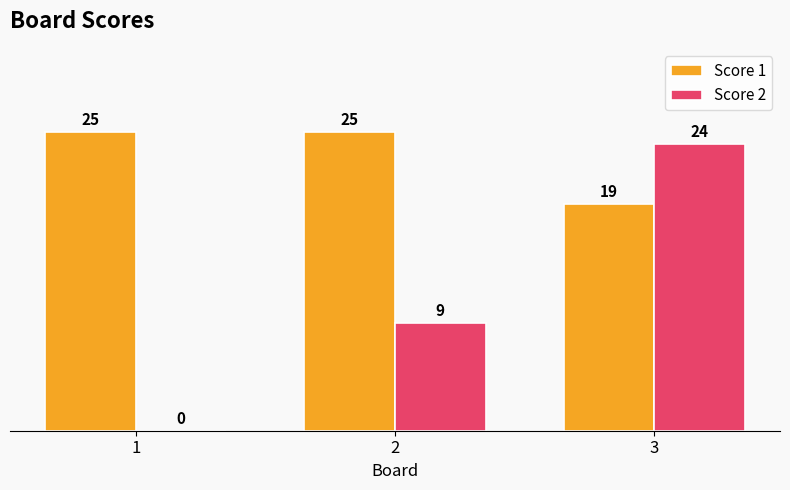

Reading left to right, what are all the values shown in this chart?

Score 1: 1=25	2=25	3=19
Score 2: 1=0	2=9	3=24